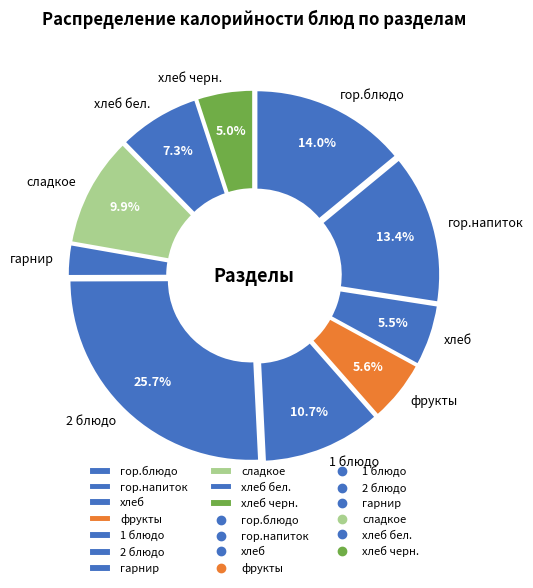

Count the number of slices in the pie.

10